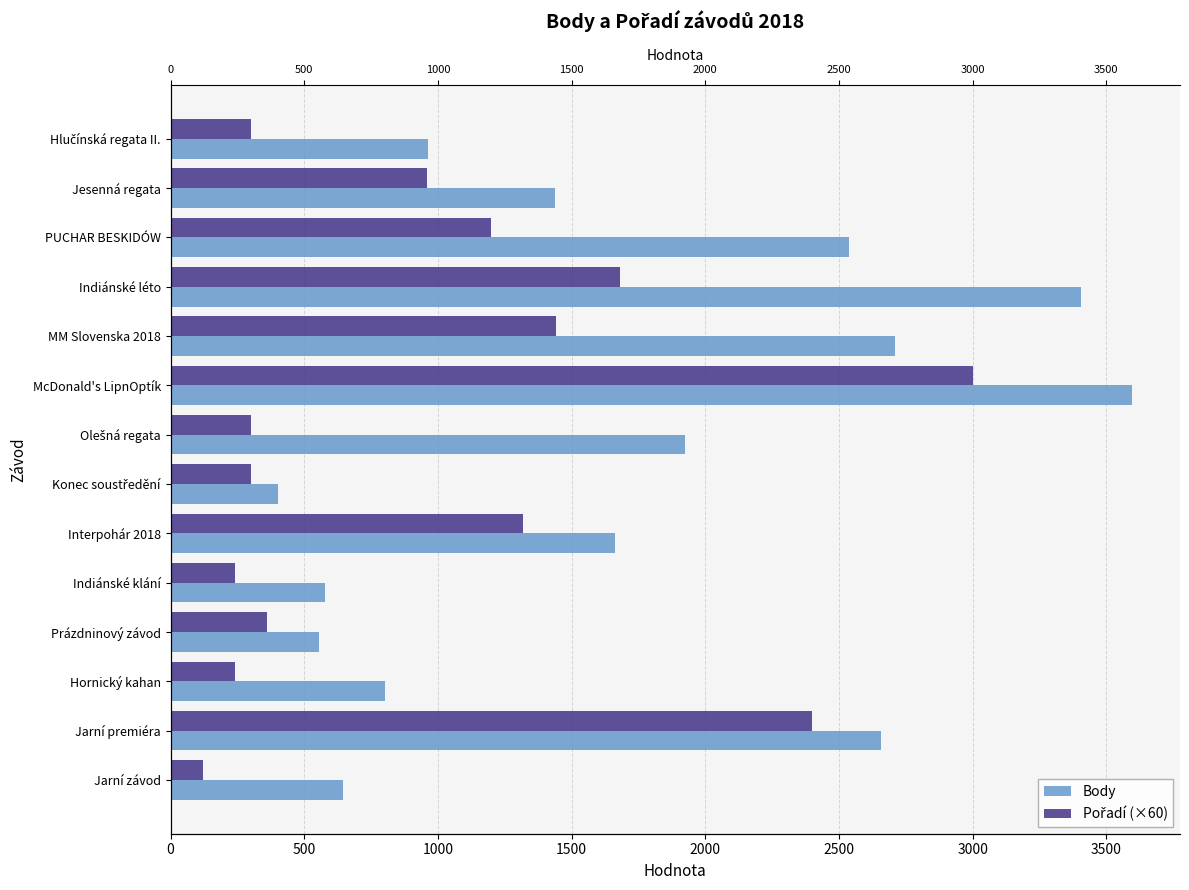

Which series has the widest spread of values?

Body